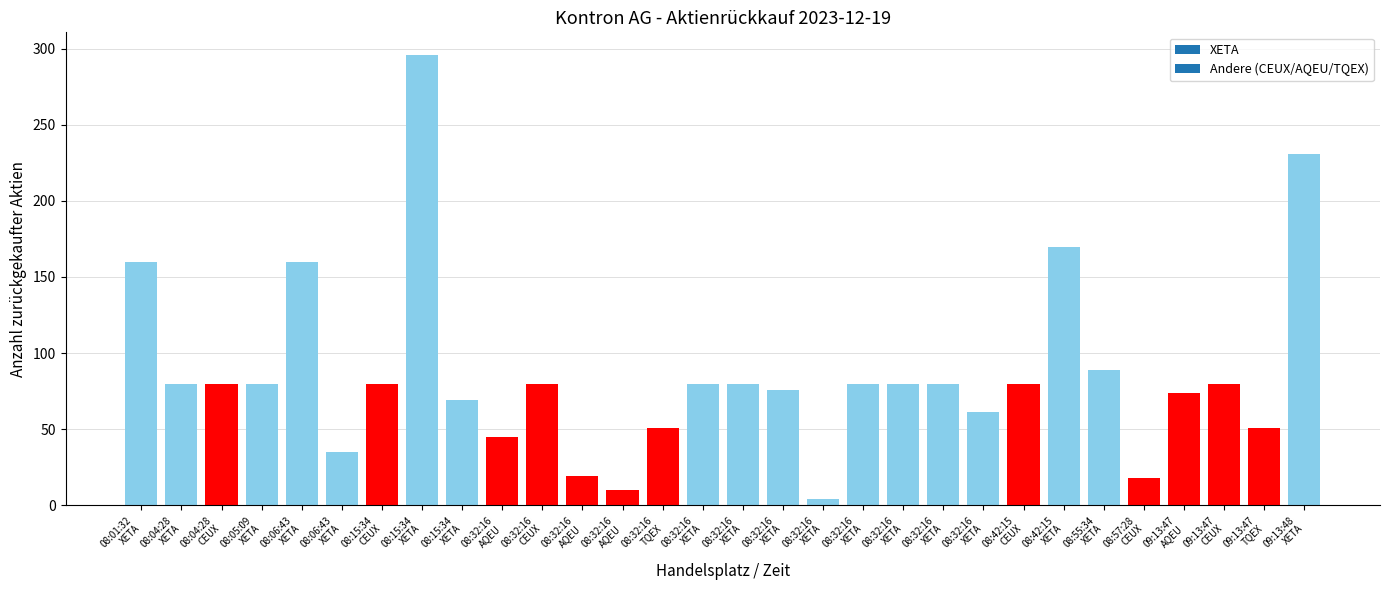

How many bars are there in total?

30